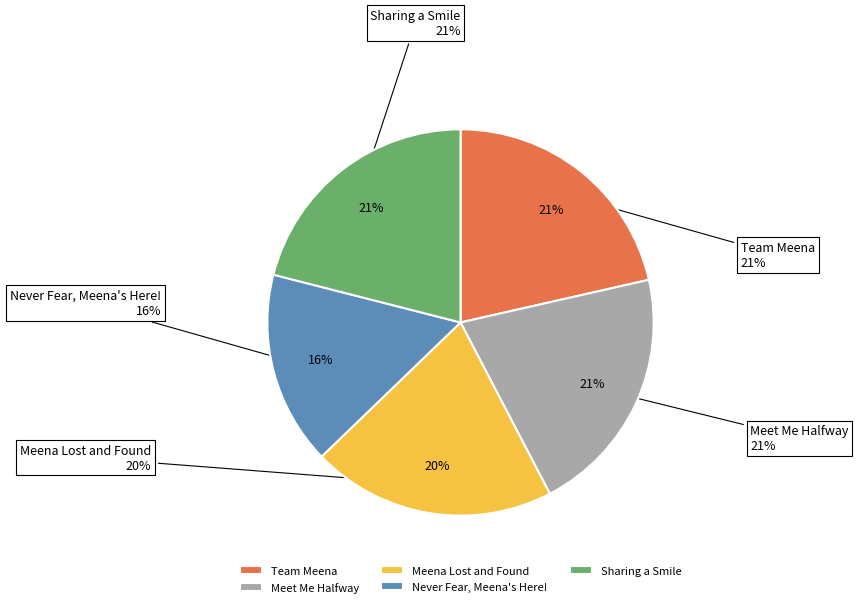

What portion of the pie excludes Sharing a Smile?

79.0%